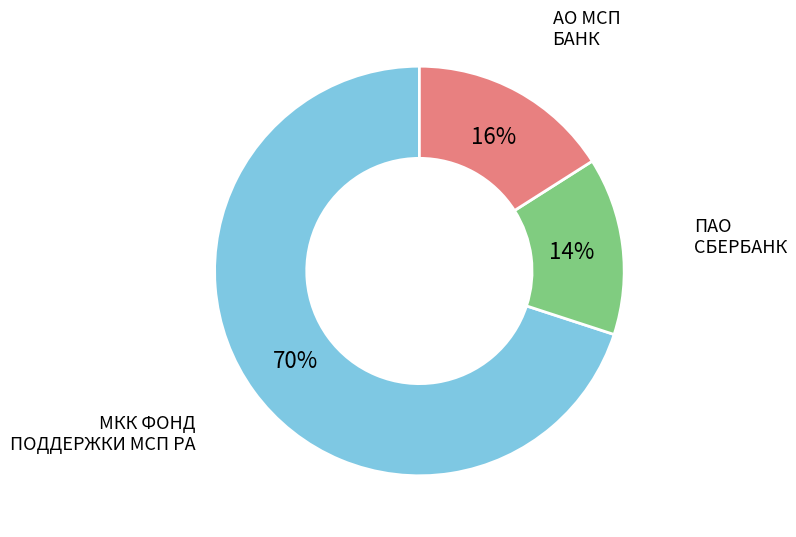

Rank the categories by value from lowest to highest.

ПАО СБЕРБАНК, АО МСП БАНК, МКК ФОНД ПОДДЕРЖКИ МСП РА